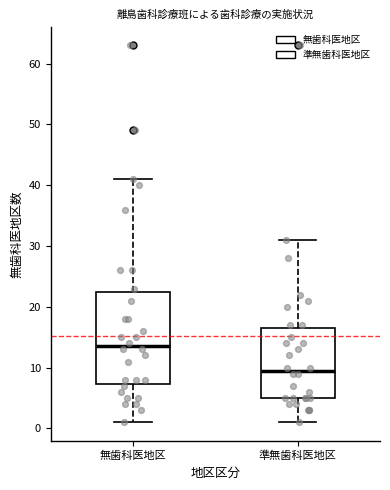

Where does the lower whisker of the box for 準無歯科医地区 end on the y-axis? The values are not printed on the chart, so give them approximately, as read against the axis.

1